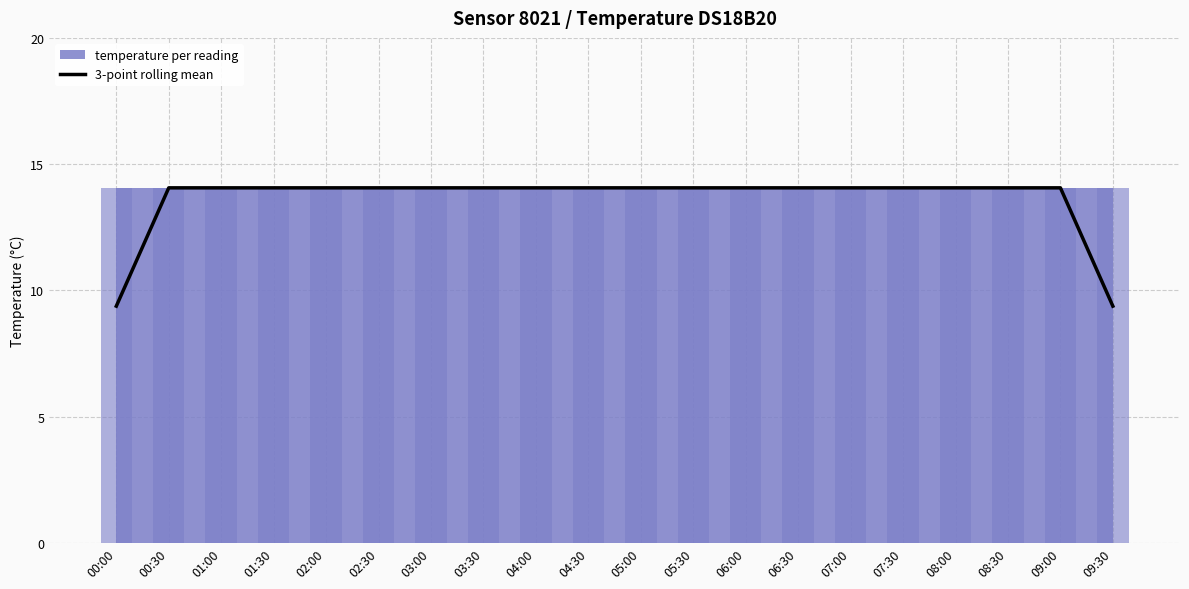

Is it true that the value at 03:00 is 24.1?

False